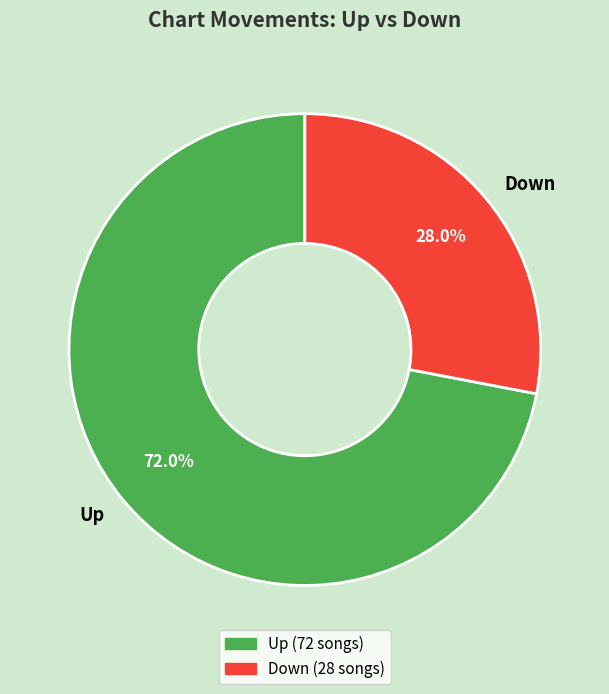

How many slices are in this pie chart?

2